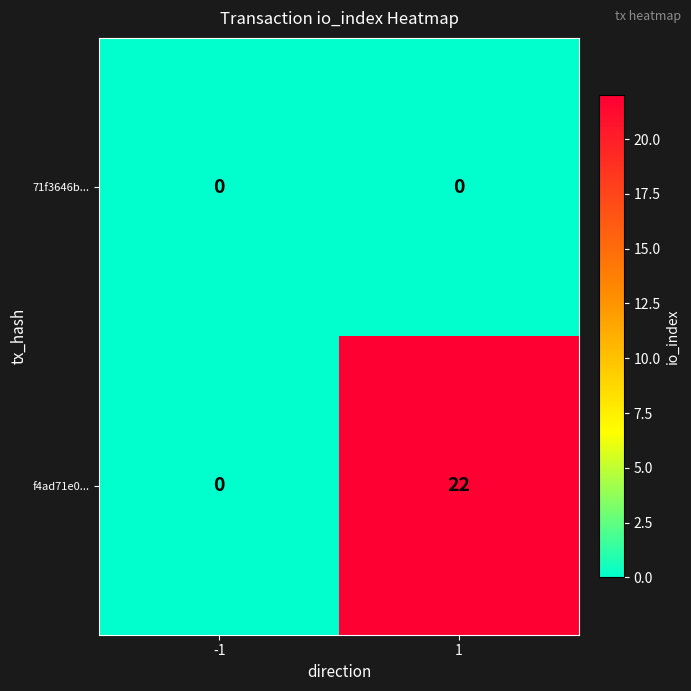

Which series has the widest spread of values?

f4ad71e0...